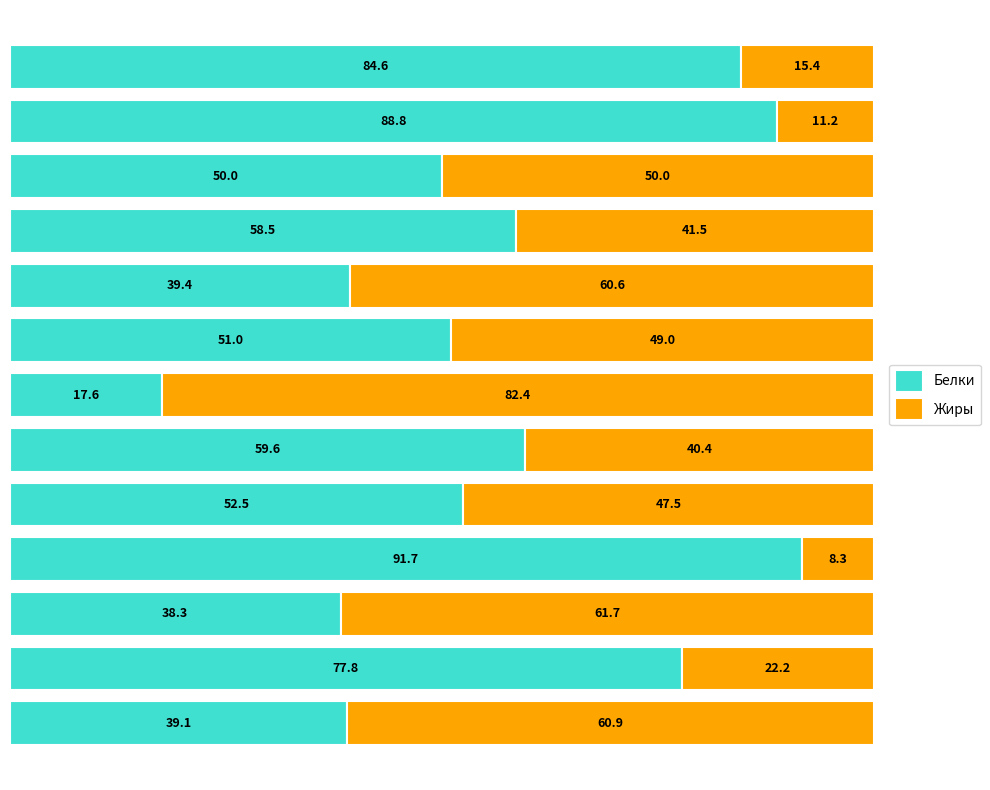

Which category has the highest value in the Белки series?

фрукты